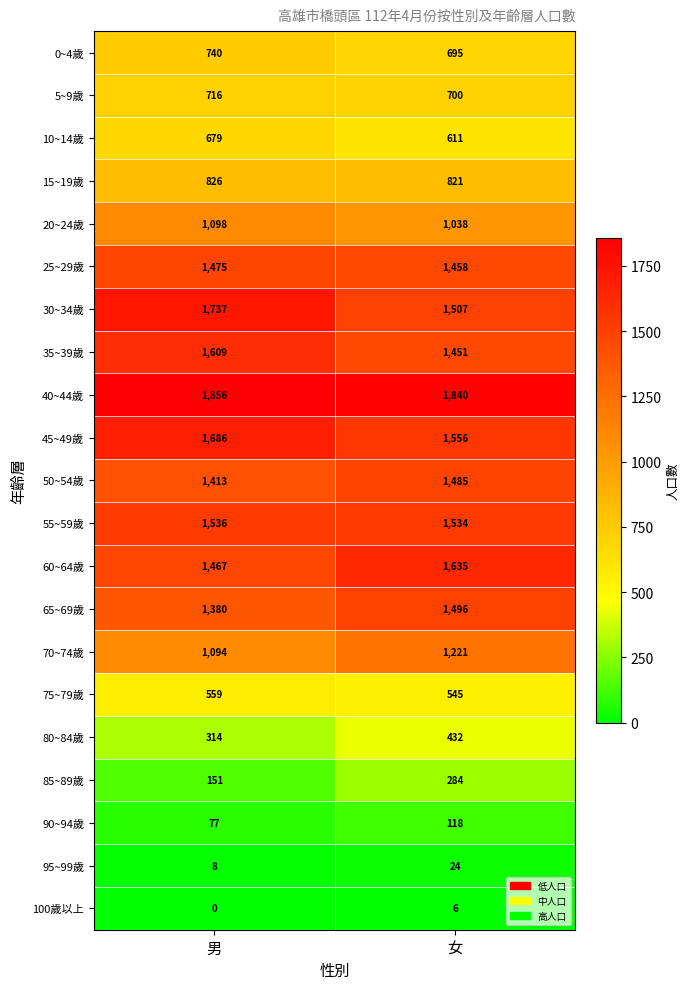

Read the 15~19歲 value at 女.

821